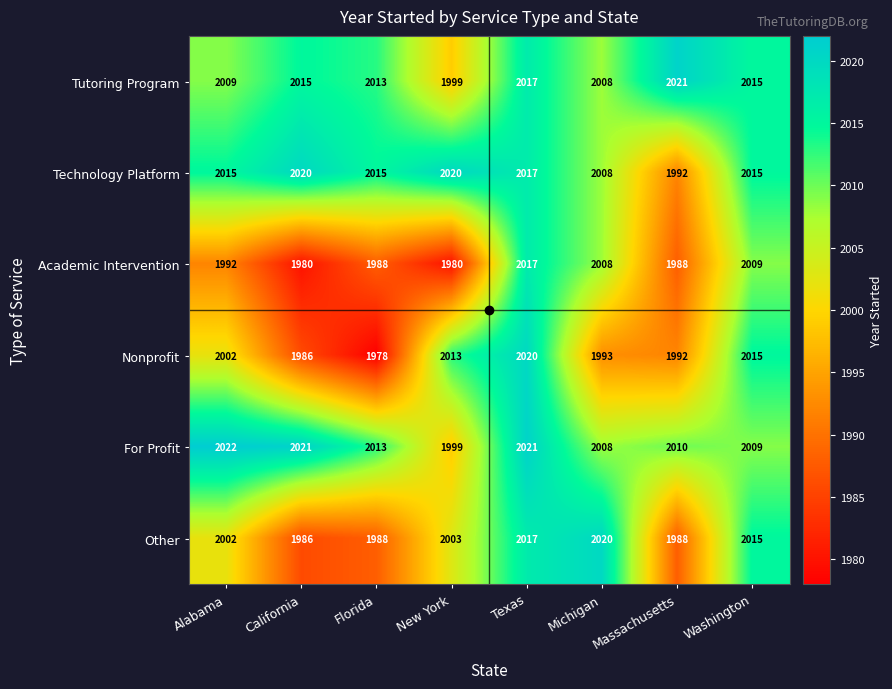

Between California and Michigan, which series saw the biggest shift?

Other